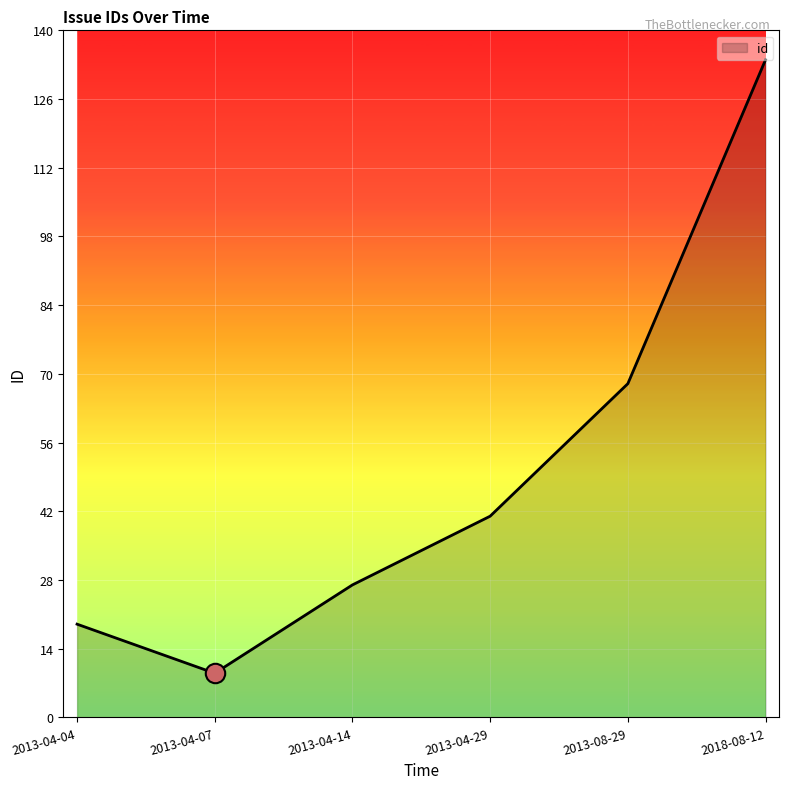

At which category does the data reach its first local valley?

2013-04-07